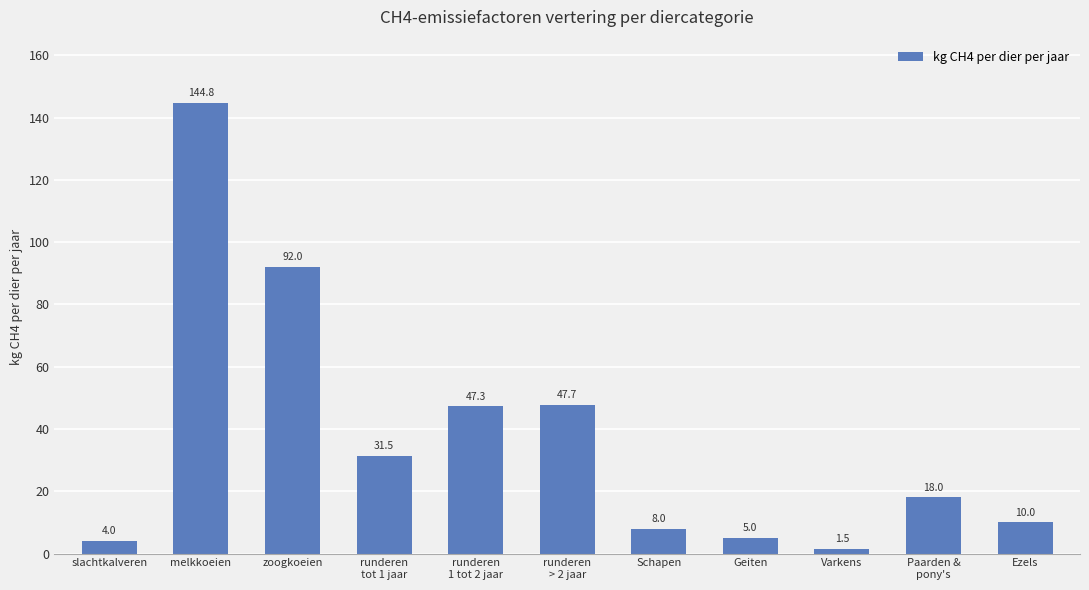

Reading left to right, what are all the values shown in this chart?

slachtkalveren=4.0	melkkoeien=144.8	zoogkoeien=92.0	runderen
tot 1 jaar=31.5	runderen
1 tot 2 jaar=47.3	runderen
> 2 jaar=47.7	Schapen=8.0	Geiten=5.0	Varkens=1.5	Paarden &
pony's=18.0	Ezels=10.0